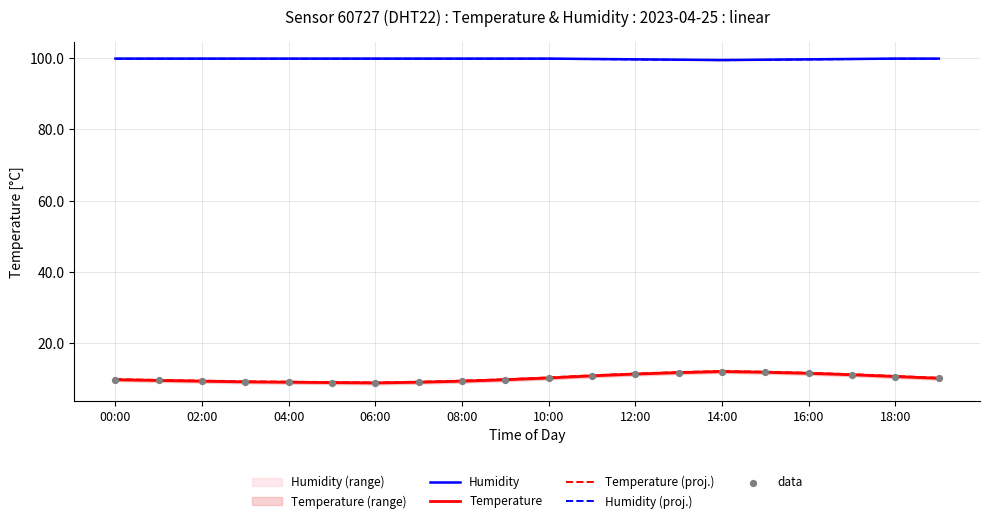

Which series has the largest total across all categories?

Humidity